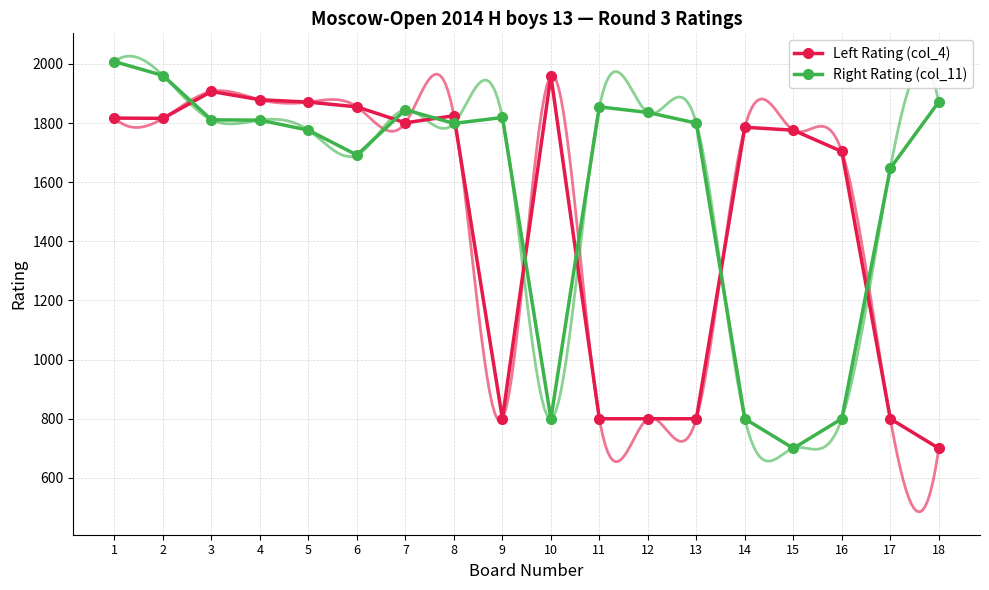

What is the spread (max minus min) of values at 6?

163